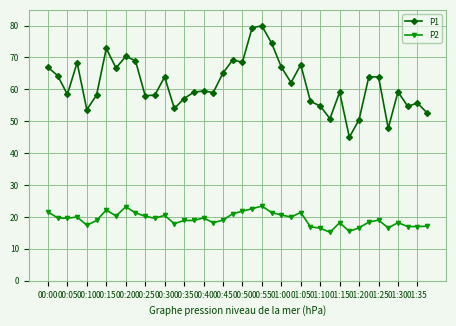

True or false: P1 and P2 intersect in this chart.

False